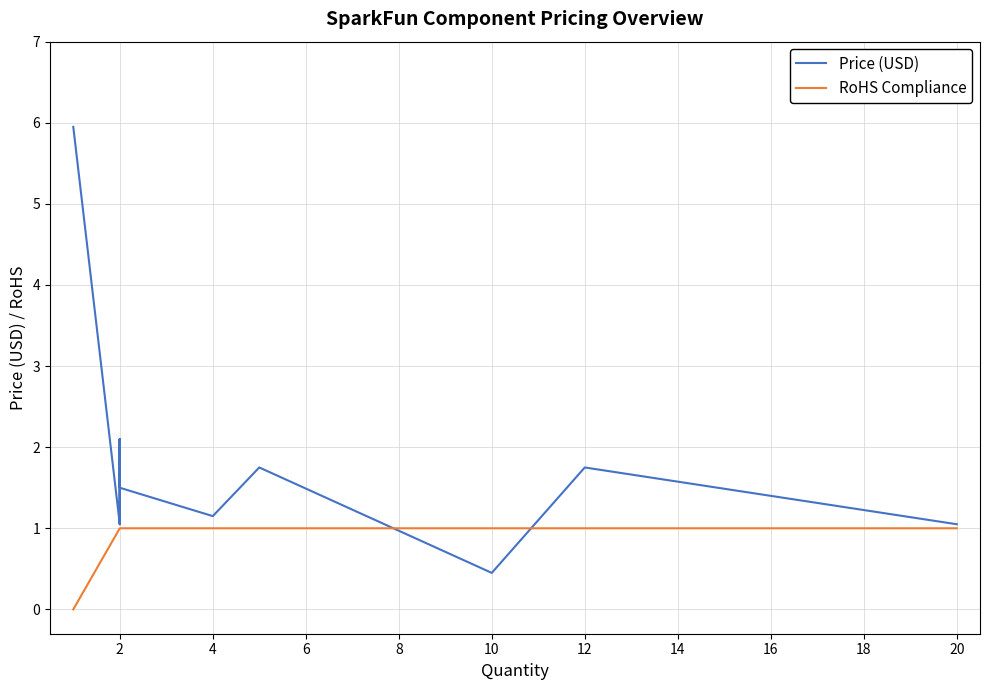

True or false: RoHS Compliance has a value of 1.0 at 2.

True